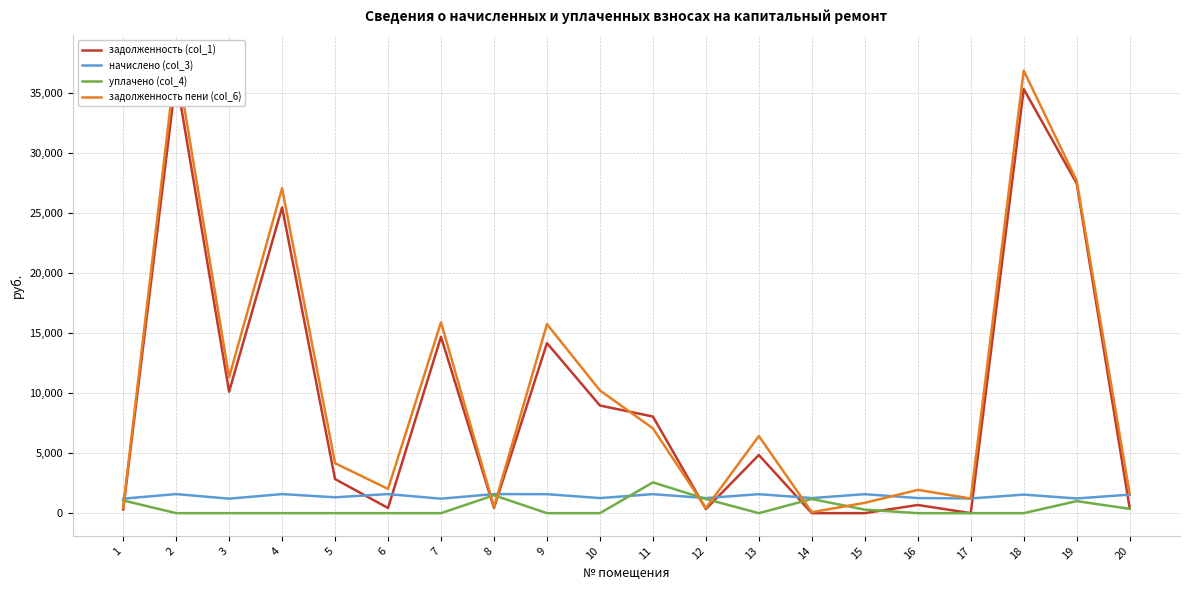

Reading left to right, extract all data points from this chart.

задолженность (col_1): 1=305.0	2=36281.0	3=10108.2	4=25448.5	5=2835.9	6=429.6	7=14677.9	8=429.6	9=14150.4	10=8957.7	11=8041.0	12=339.9	13=4837.4	14=0.0	15=0.0	16=679.9	17=0.0	18=35293.0	19=27437.9	20=417.9
начислено (col_3): 1=1204.8	2=1586.4	3=1204.8	4=1586.4	5=1320.0	6=1586.4	7=1204.8	8=1586.4	9=1579.2	10=1255.2	11=1579.2	12=1255.2	13=1579.2	14=1255.2	15=1579.2	16=1255.2	17=1221.6	18=1543.2	19=1221.6	20=1543.2
уплачено (col_4): 1=1058.4	2=0.0	3=0.0	4=0.0	5=0.0	6=0.0	7=0.0	8=1487.2	9=0.0	10=0.0	11=2562.6	12=1176.8	13=0.0	14=1176.0	15=291.0	16=0.0	17=0.0	18=0.0	19=1000.0	20=360.4
задолженность пени (col_6): 1=451.4	2=37867.4	3=11313.0	4=27034.9	5=4155.9	6=2016.0	7=15882.7	8=528.8	9=15729.6	10=10212.9	11=7057.6	12=418.4	13=6416.6	14=76.8	15=858.7	16=1935.1	17=1219.4	18=36836.2	19=27659.5	20=1600.8